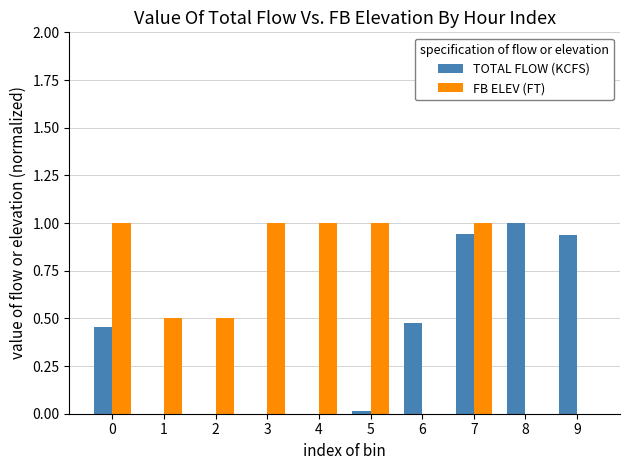

Which series changed the most between 2 and 7?

TOTAL FLOW (KCFS)